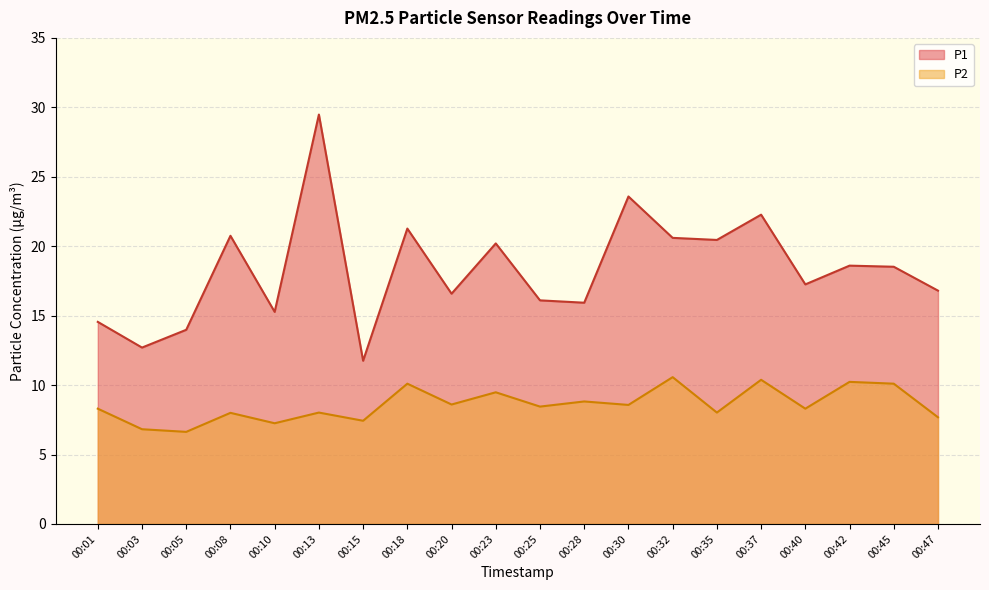

Does the chart display data point markers on the line(s)?

No